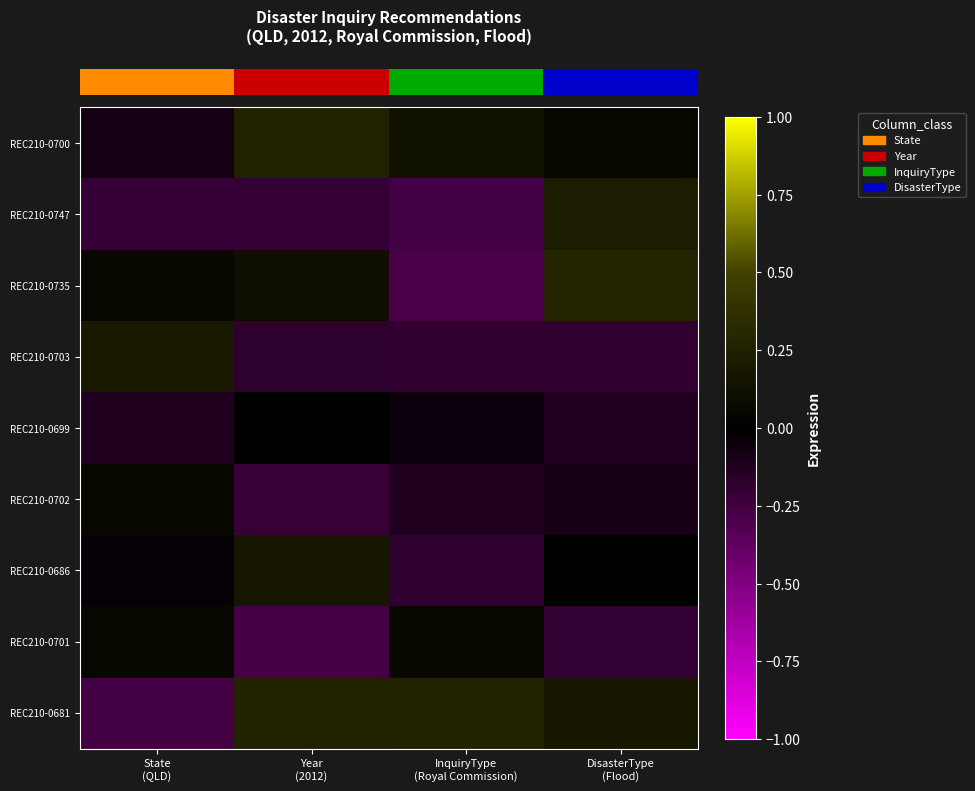

What is the total value across all series at DisasterType
(Flood)?

0.2